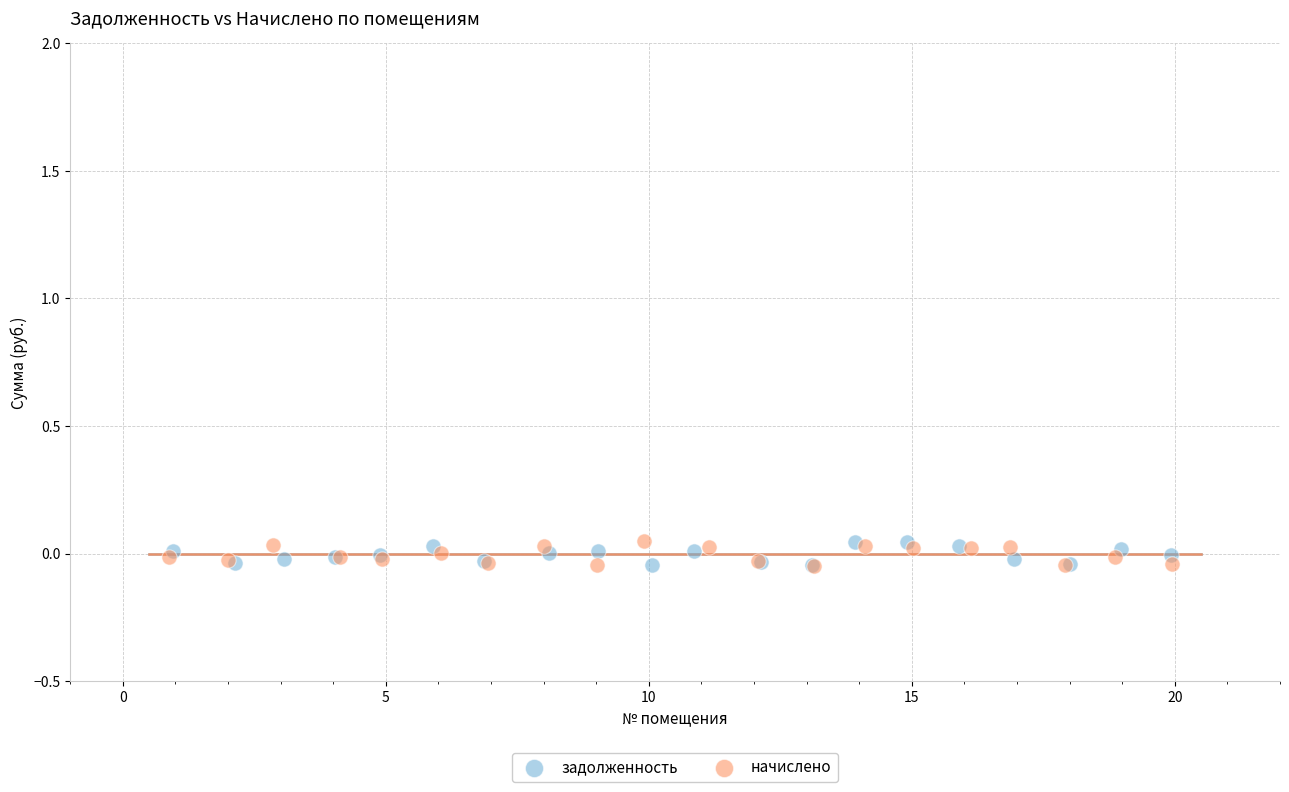

What are all the series names shown in the legend?

задолженность, начислено